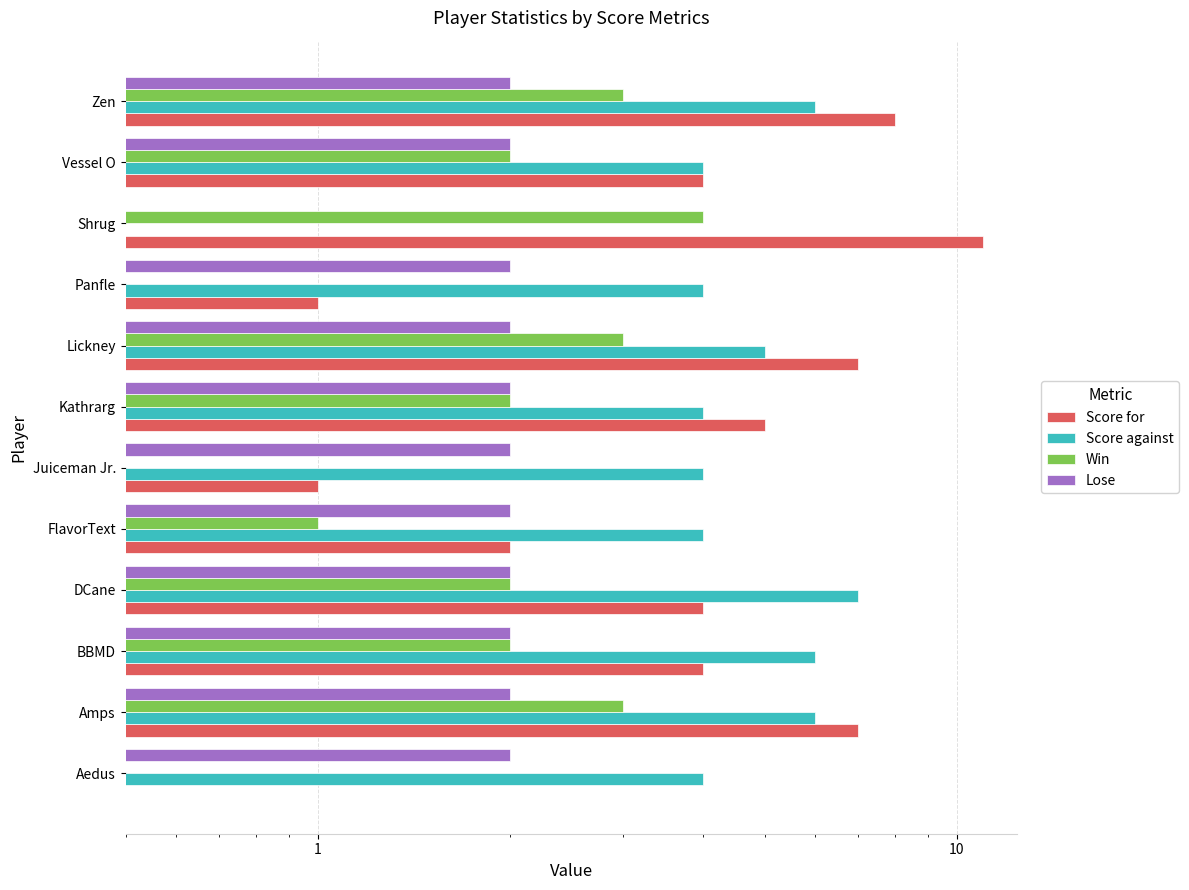

What are all the series names shown in the legend?

Score for, Score against, Win, Lose